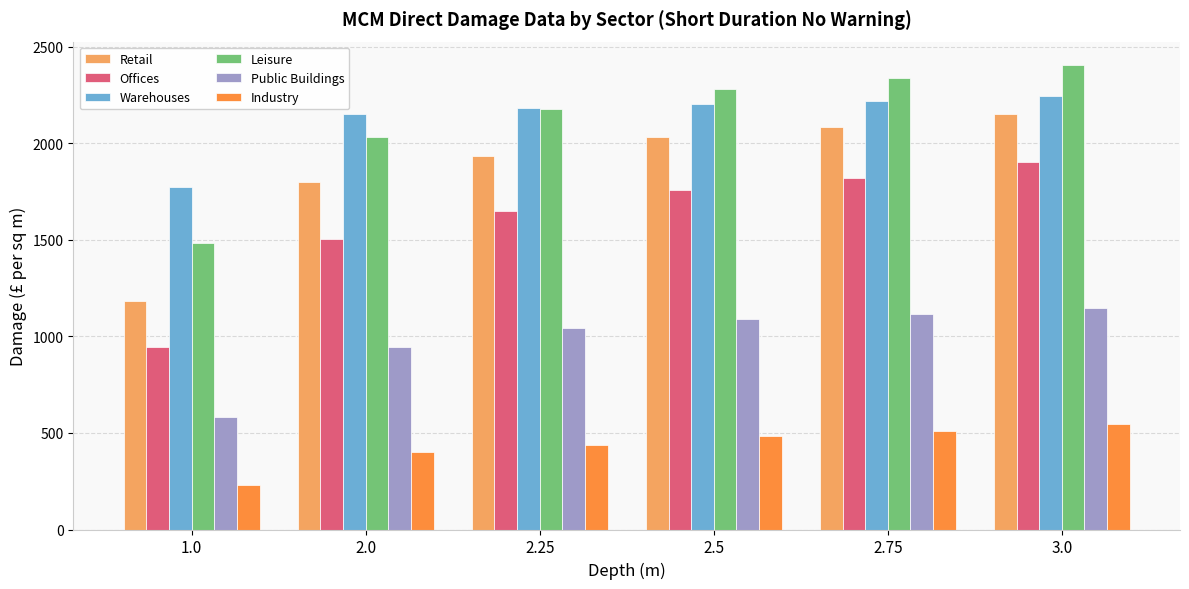

How many categories are shown in the chart?

6